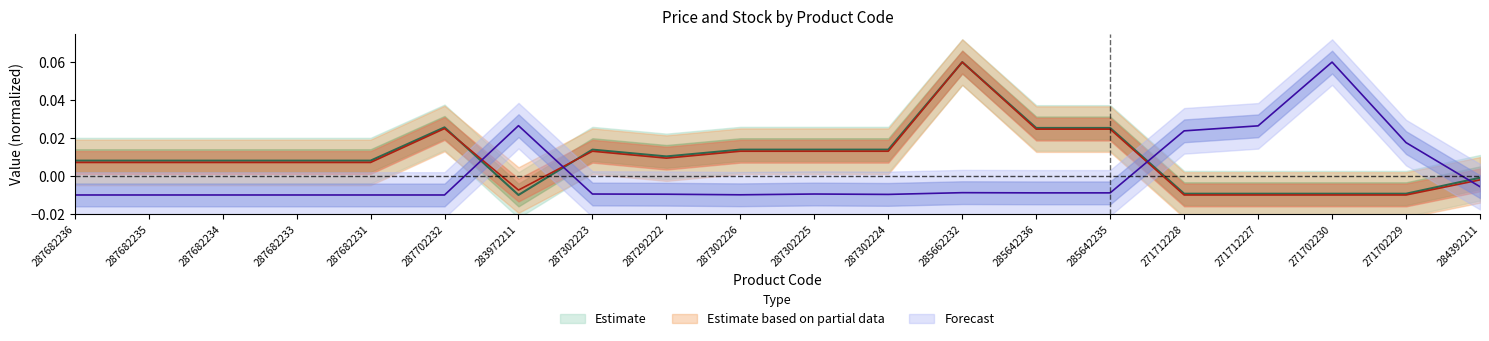

Is the value of Залишок at 271702229 greater than the value of Доп. ціна at 271702230?

Yes